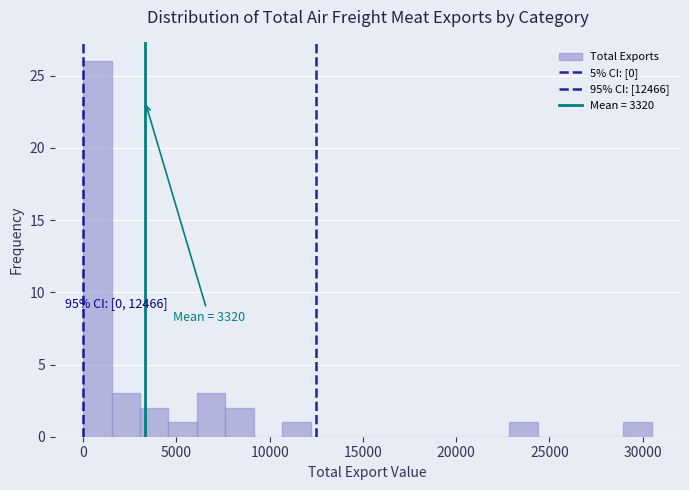

Read against the x-axis, roughly where is the centre of the tallest bar?

1000